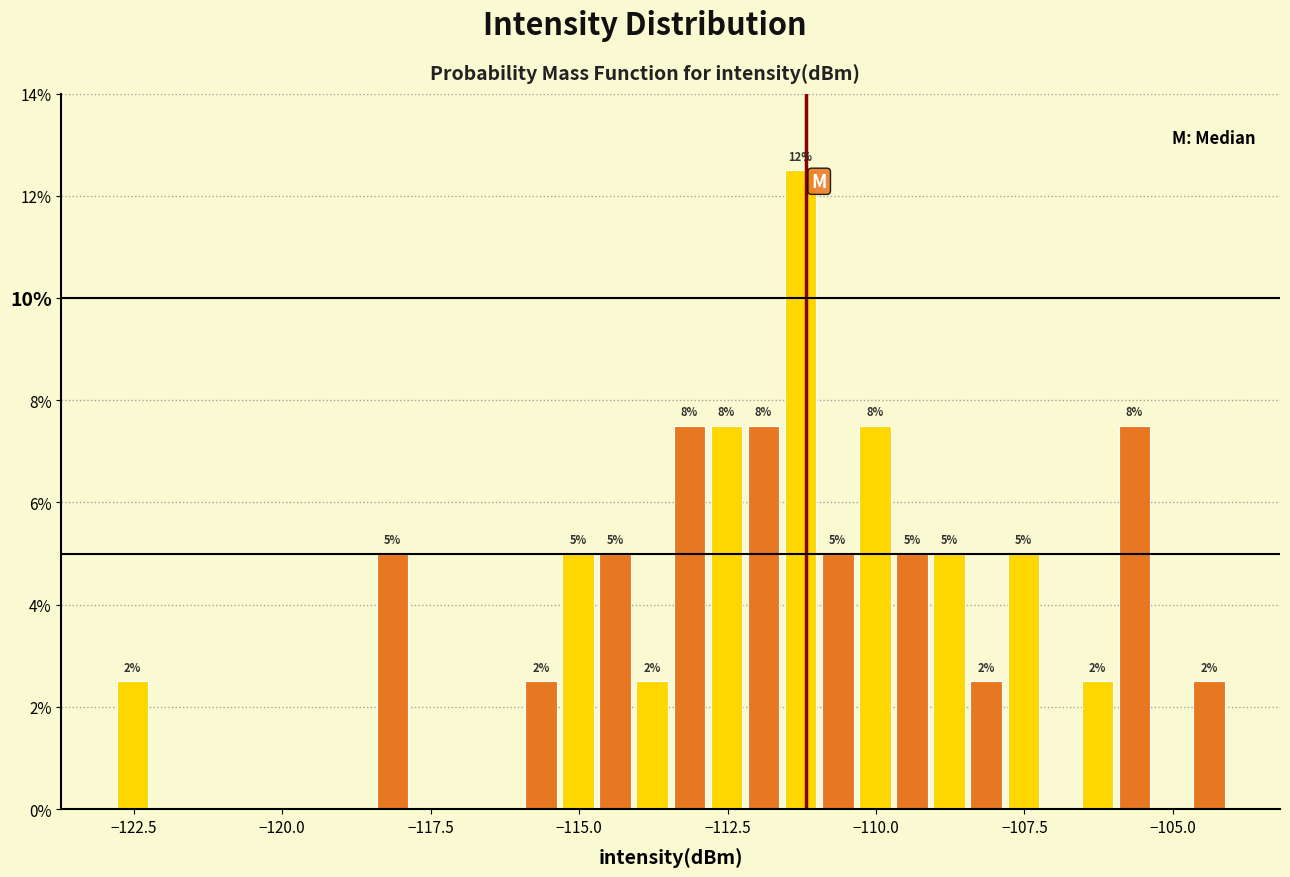

Read against the x-axis, roughly where is the centre of the tallest bar?

-111.5